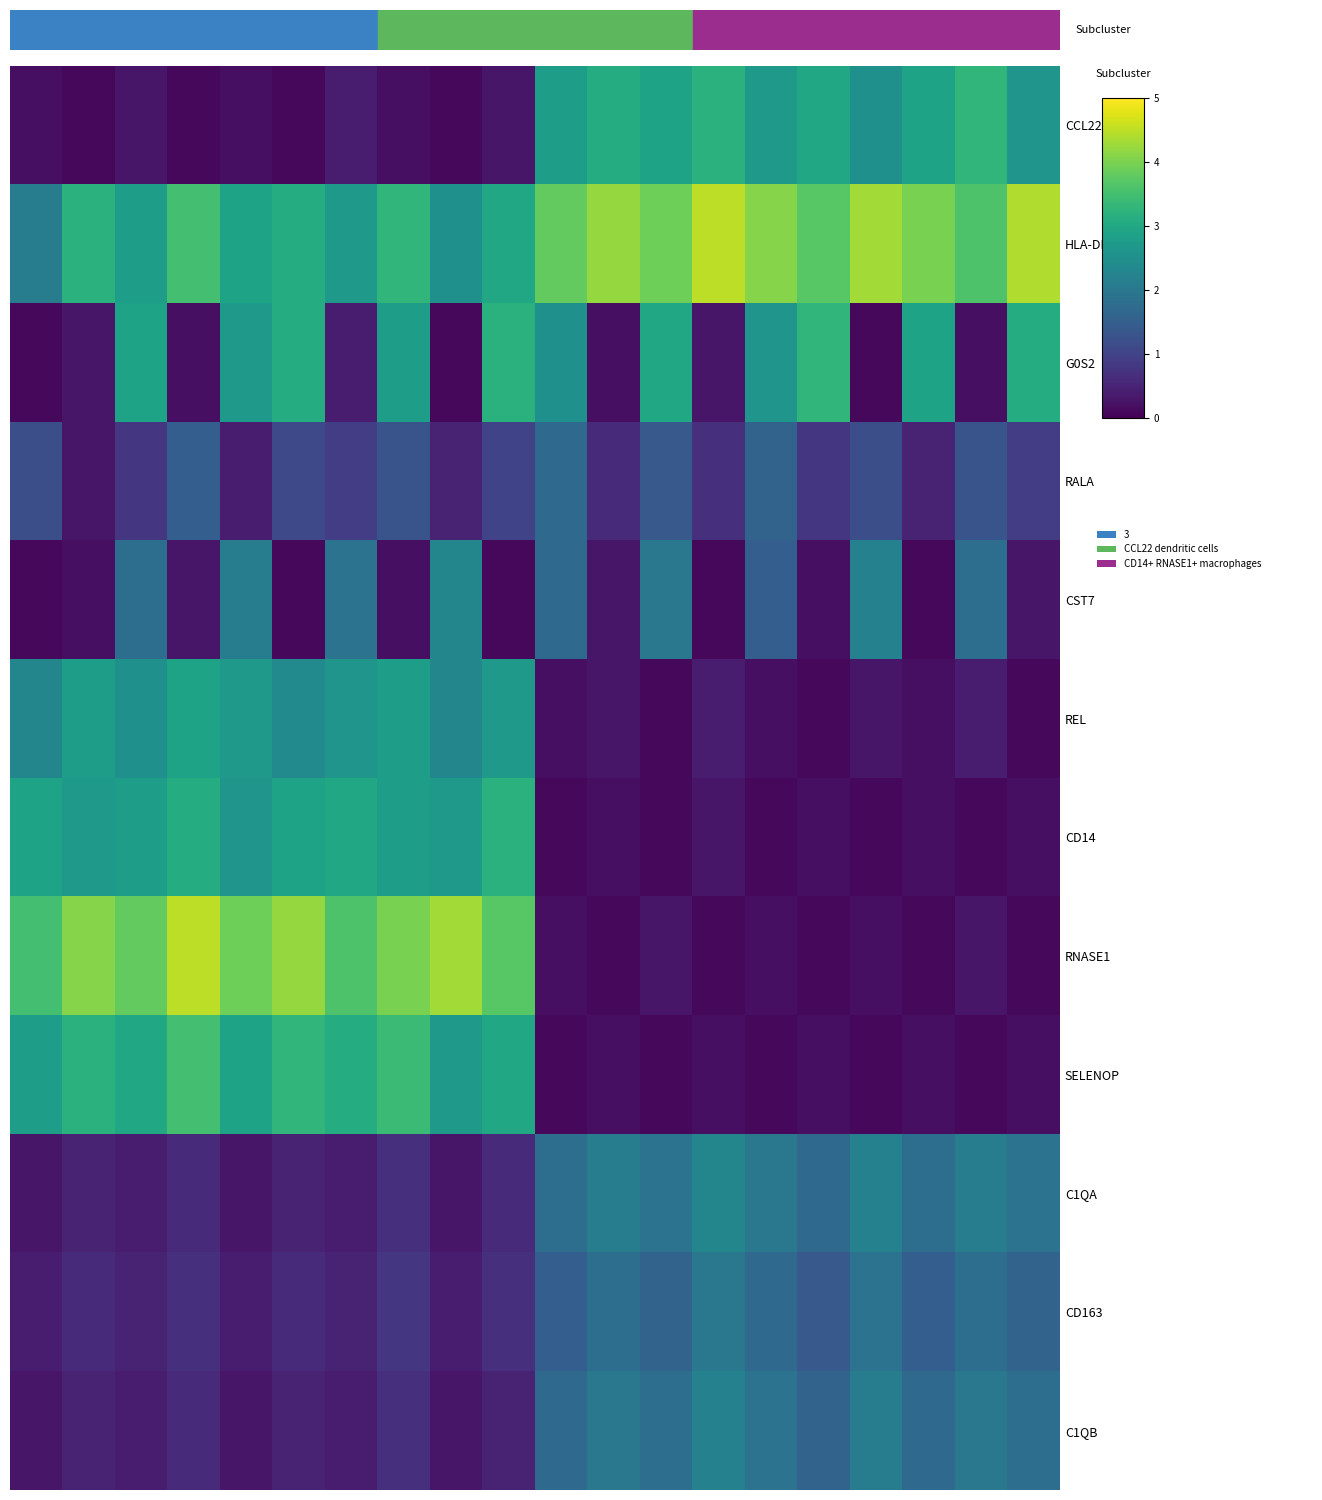

Reading left to right, transcribe all the data shown in this chart.

CCL22: 0.2	0.1	0.3	0.1	0.2	0.1	0.4	0.2	0.1	0.3	2.8	3.1	2.9	3.2	2.7	3.0	2.5	2.9	3.3	2.6
HLA-DPB1: 2.1	3.2	2.8	3.5	2.9	3.1	2.7	3.3	2.5	3.0	3.8	4.2	3.9	4.5	4.1	3.7	4.3	4.0	3.6	4.4
G0S2: 0.1	0.3	2.9	0.2	2.7	3.1	0.4	2.8	0.1	3.2	2.5	0.2	3.0	0.3	2.6	3.3	0.1	2.9	0.2	3.1
RALA: 1.2	0.3	0.8	1.5	0.4	1.1	0.9	1.3	0.5	1.0	1.7	0.6	1.4	0.7	1.6	0.8	1.2	0.5	1.3	0.9
CST7: 0.1	0.2	1.8	0.3	2.1	0.1	1.9	0.2	2.3	0.1	1.7	0.3	2.0	0.1	1.5	0.2	2.2	0.1	1.8	0.3
REL: 2.3	2.8	2.5	2.9	2.7	2.4	2.6	2.8	2.3	2.7	0.2	0.3	0.1	0.4	0.2	0.1	0.3	0.2	0.4	0.1
CD14: 2.9	2.7	2.8	3.1	2.6	2.9	3.0	2.8	2.7	3.2	0.1	0.2	0.1	0.3	0.1	0.2	0.1	0.2	0.1	0.2
RNASE1: 3.5	4.1	3.8	4.5	3.9	4.2	3.6	4.0	4.3	3.7	0.2	0.1	0.3	0.1	0.2	0.1	0.2	0.1	0.3	0.1
SELENOP: 2.8	3.2	3.0	3.5	2.9	3.3	3.1	3.4	2.7	3.0	0.1	0.2	0.1	0.2	0.1	0.2	0.1	0.2	0.1	0.2
C1QA: 0.3	0.5	0.4	0.6	0.3	0.5	0.4	0.7	0.3	0.6	1.8	2.1	1.9	2.3	2.0	1.7	2.2	1.8	2.1	1.9
CD163: 0.4	0.6	0.5	0.7	0.4	0.6	0.5	0.8	0.4	0.7	1.5	1.8	1.6	2.0	1.7	1.4	1.9	1.5	1.8	1.6
C1QB: 0.3	0.5	0.4	0.6	0.3	0.5	0.4	0.7	0.3	0.5	1.7	2.0	1.8	2.2	1.9	1.6	2.1	1.7	2.0	1.8